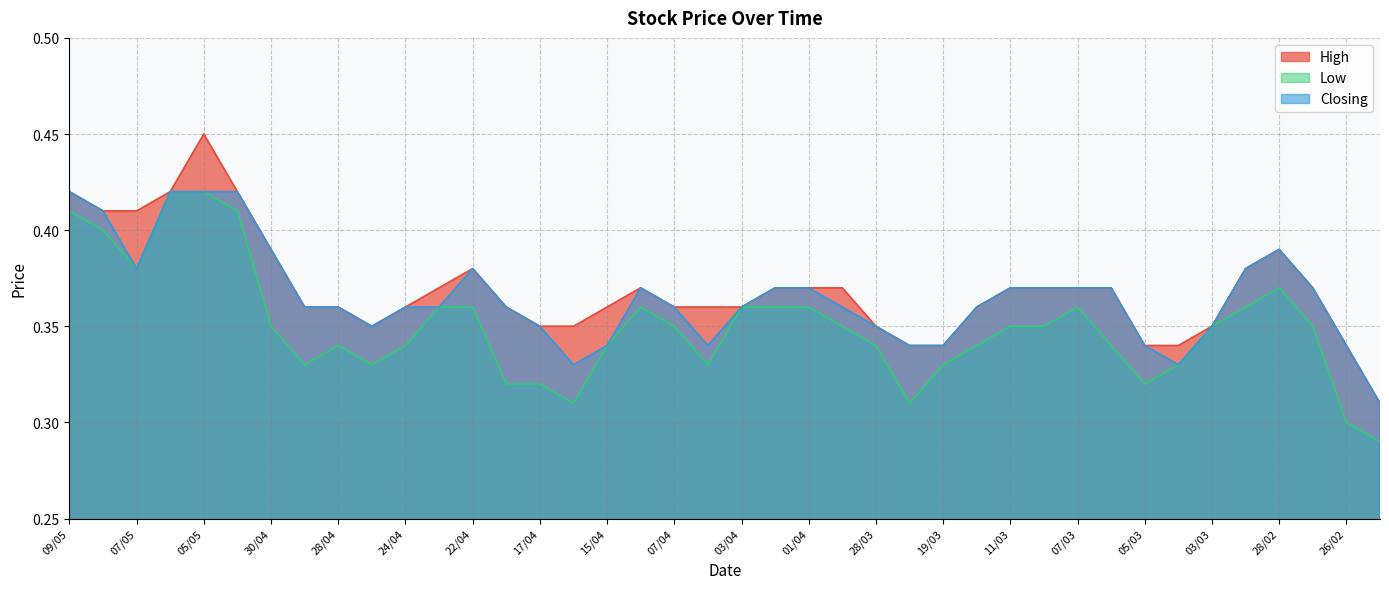

What position from the right is 19/03?

14